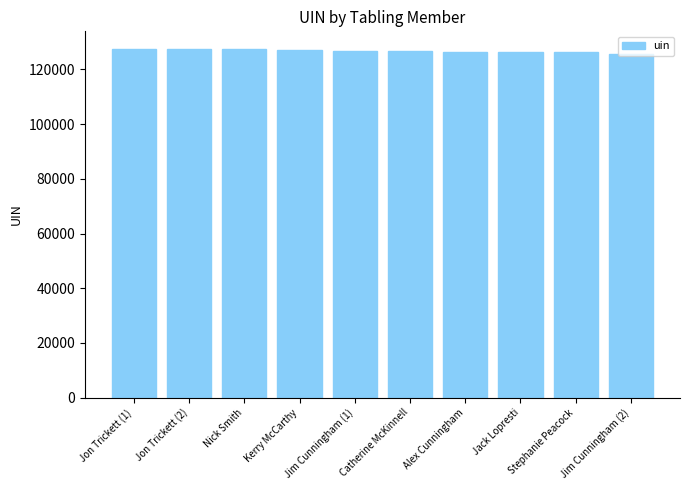

What is the value of the 2nd bar from the left?

127525